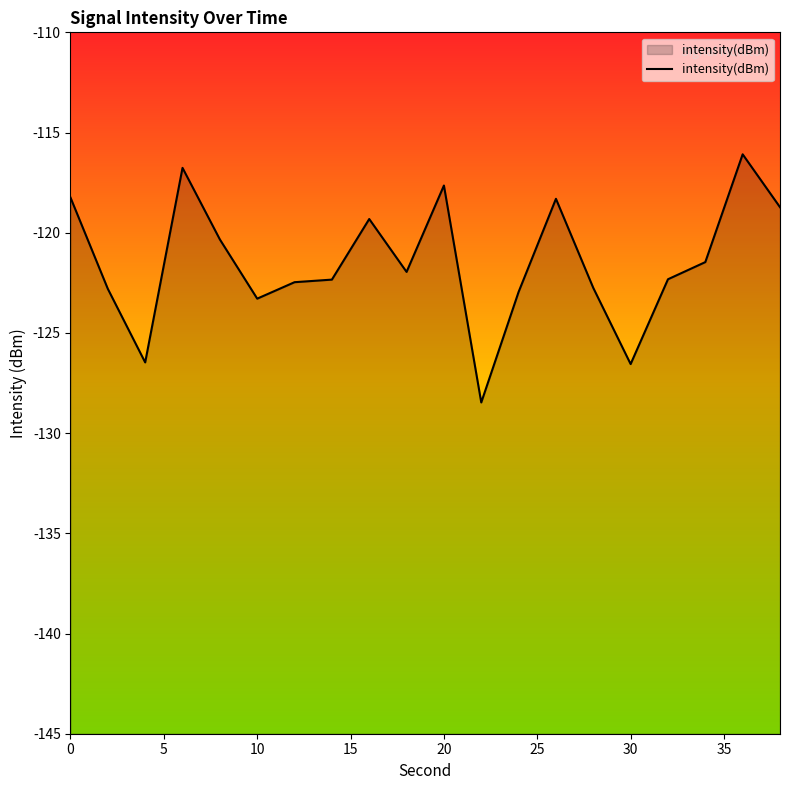

What is the smallest value displayed?

-128.5